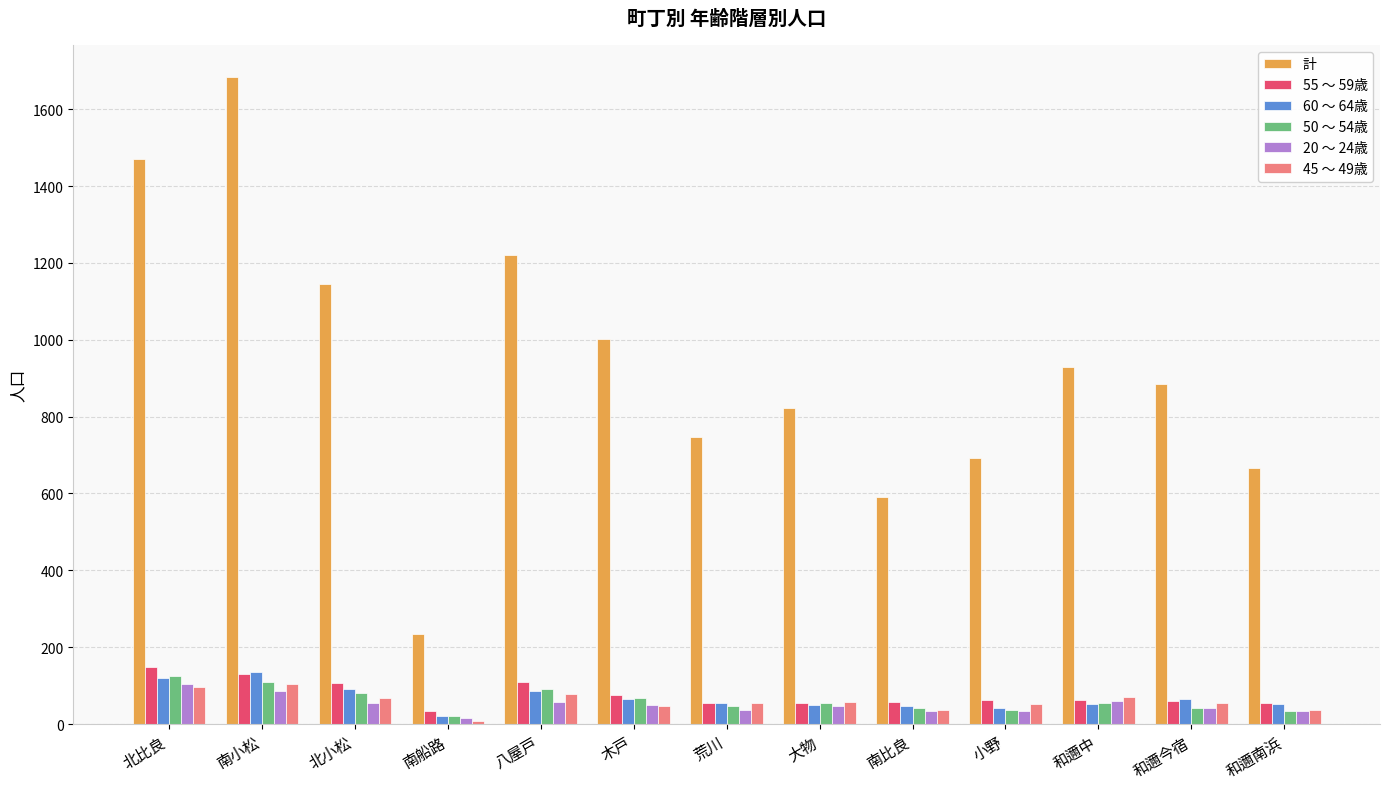

What is the maximum value shown in the chart?

1683